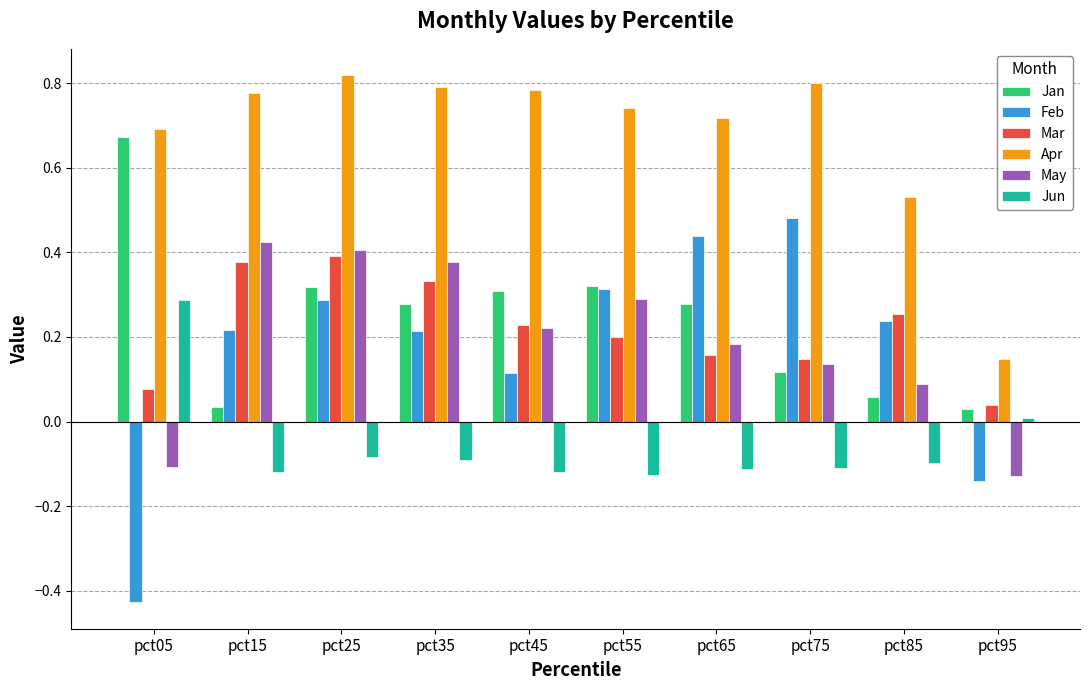

What is the difference between the maximum and minimum values in the May series?

0.6